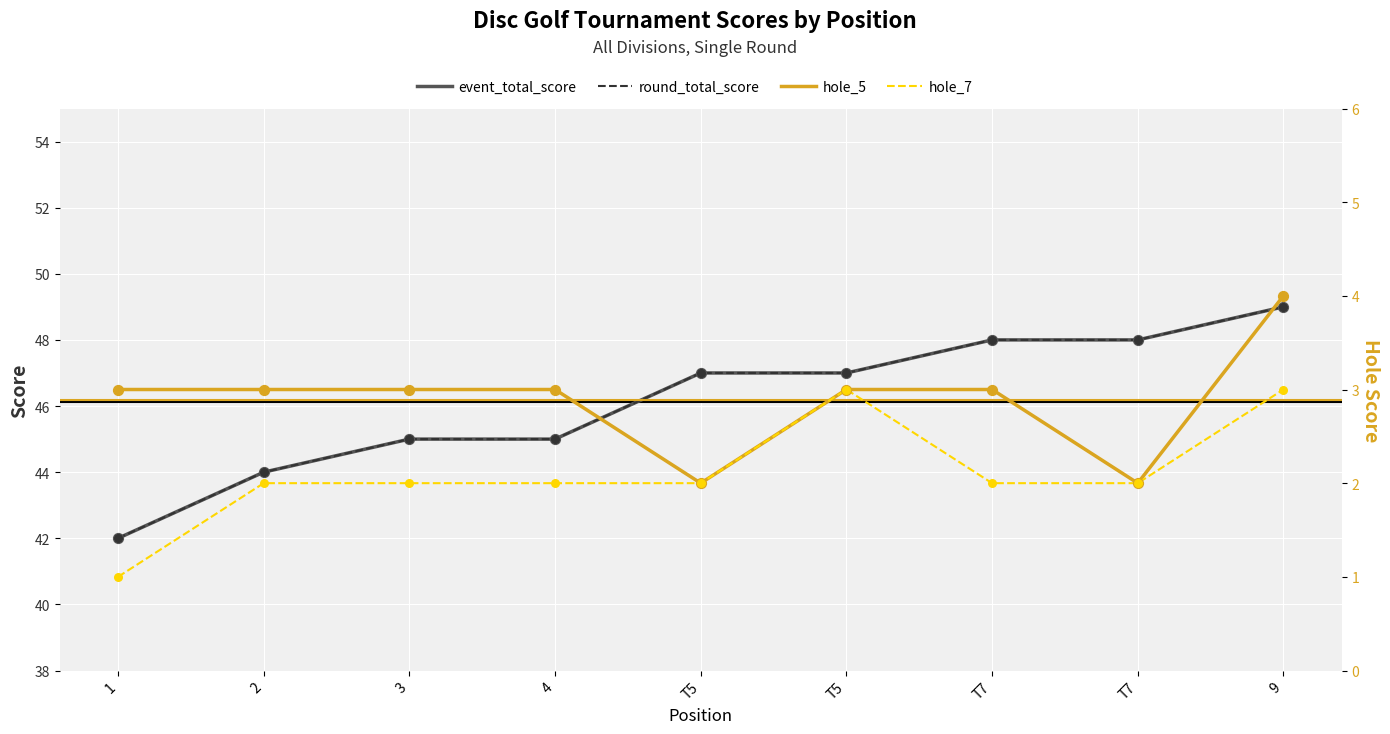

What is the total value across all series at T5?

98